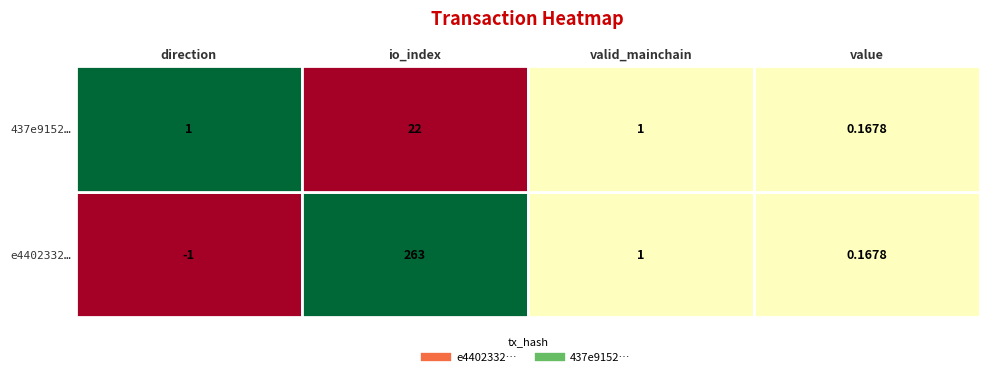

How many data points in e44023329dd5faea9bb3b267761e0c4c934770f are less than 1?

2